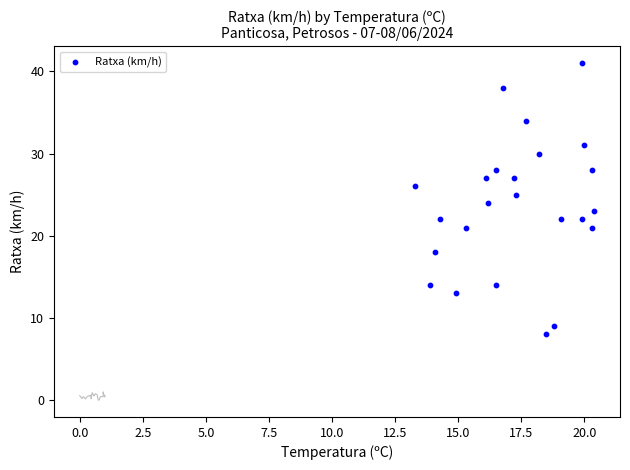

What is the range of Y values (max minus min)?

33